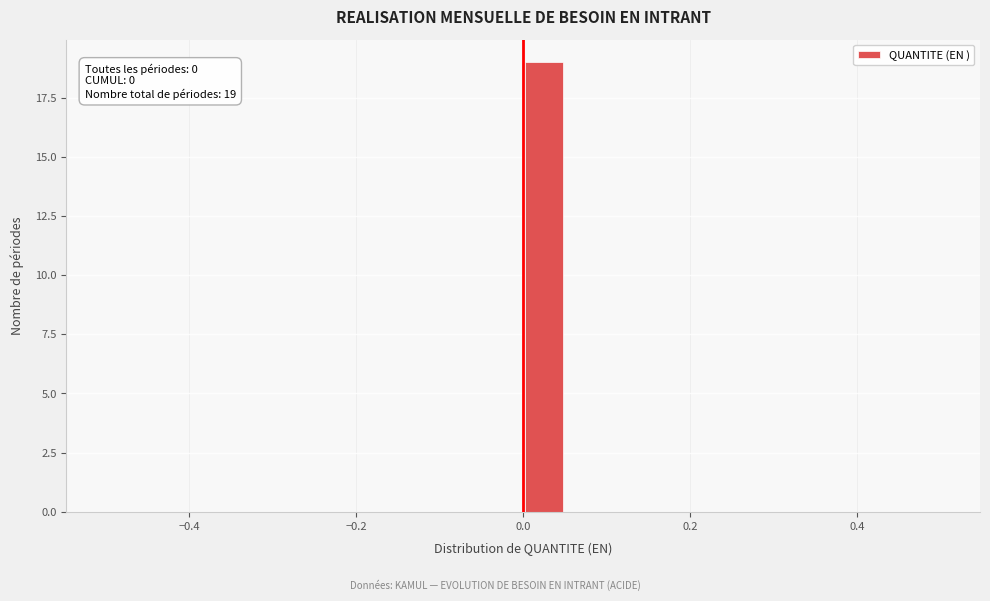

Around what value on the x-axis is the tallest bar? Give the approximate position of its centre, as read against the axis.

0.02